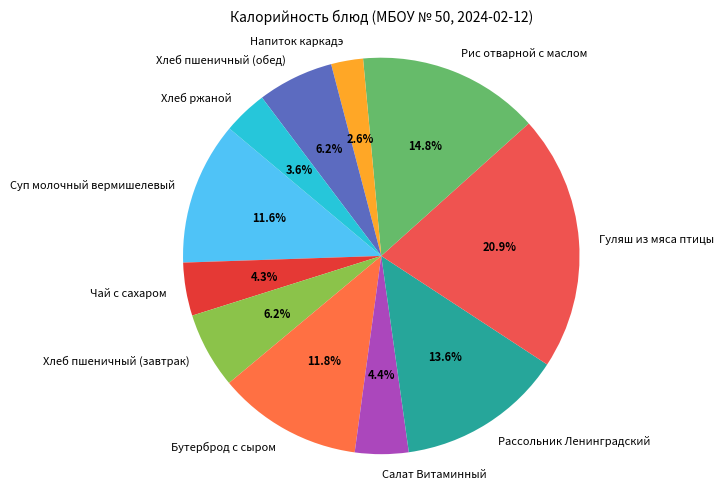

To the nearest percent, what portion does Хлеб пшеничный (завтрак) represent?

6%